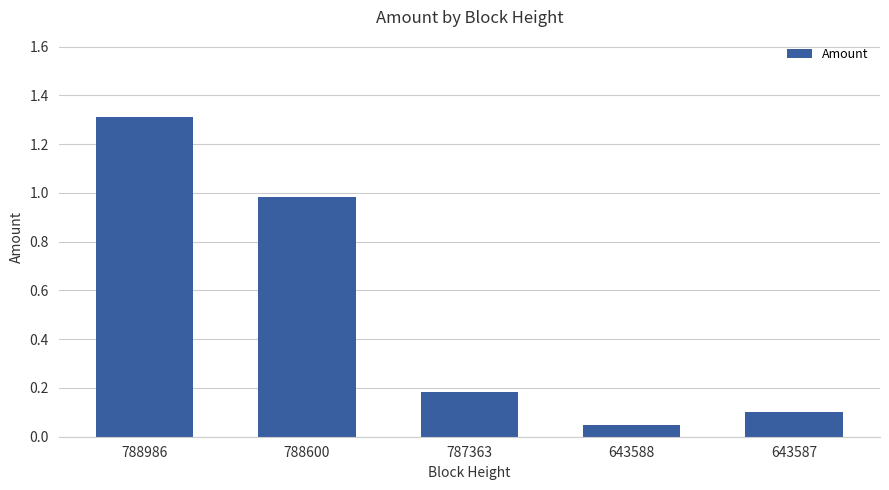

What is the sum of the values at 787363 and 788600?

1.2